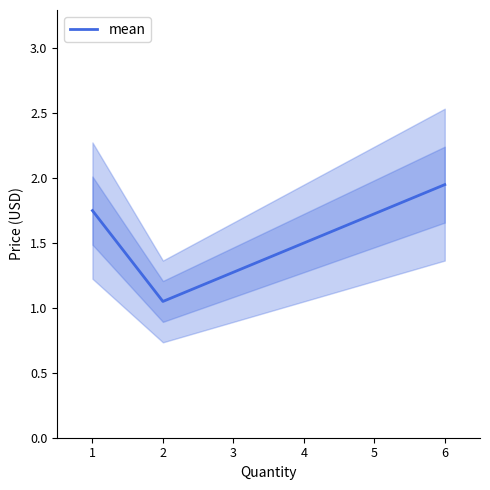

The mean series shows 1.5 at 2. True or false?

False